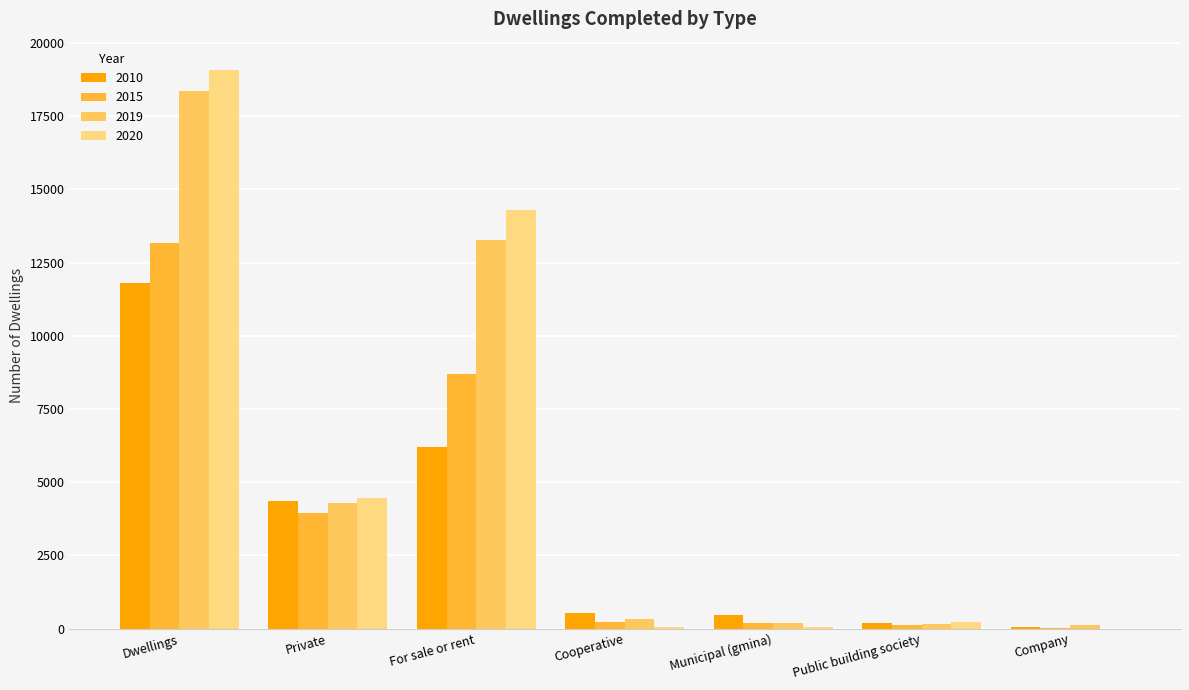

The 2015 series shows 225 at Cooperative. True or false?

True